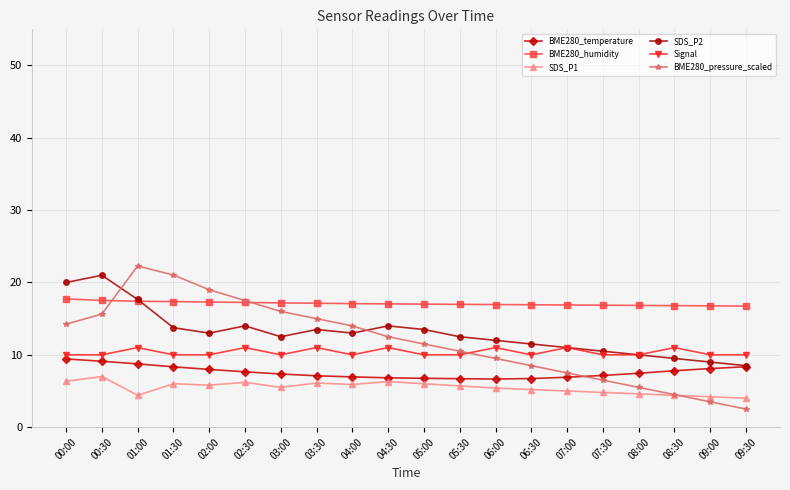

True or false: BME280_temperature and SDS_P1 intersect in this chart.

False